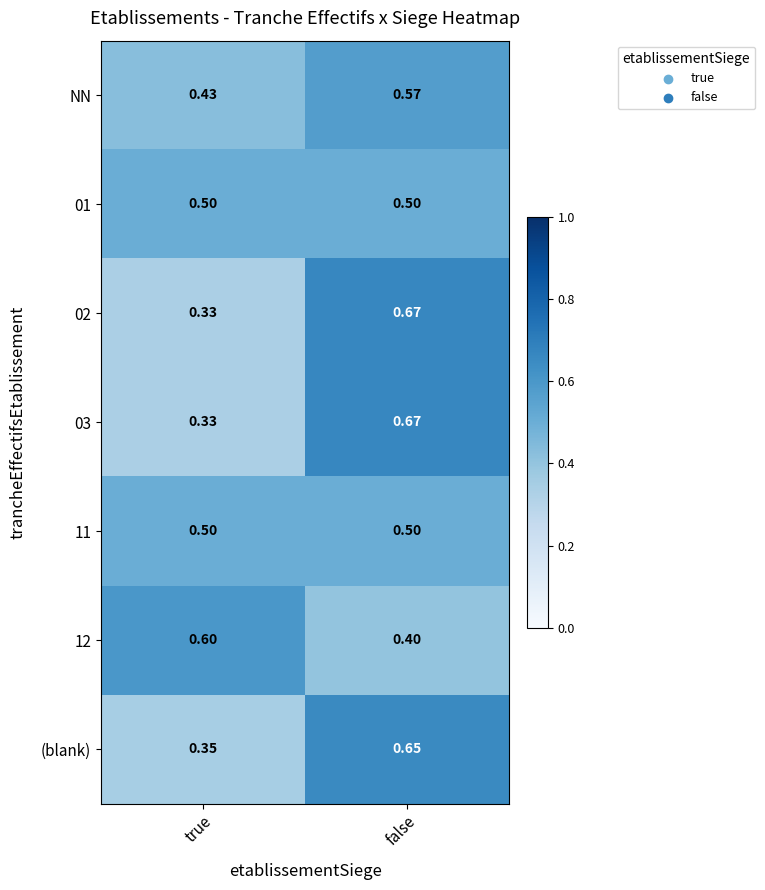

Is the value of 12 at false greater than the value of (blank) at false?

No